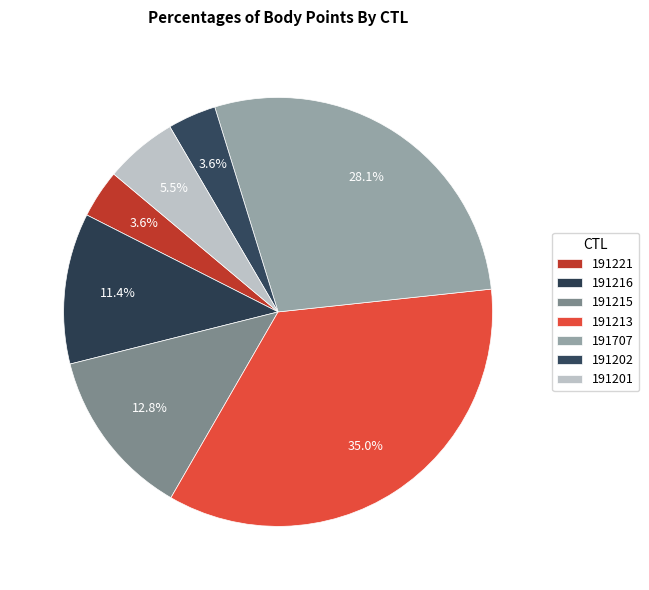

How much of the chart is everything except 191213?

65.0%